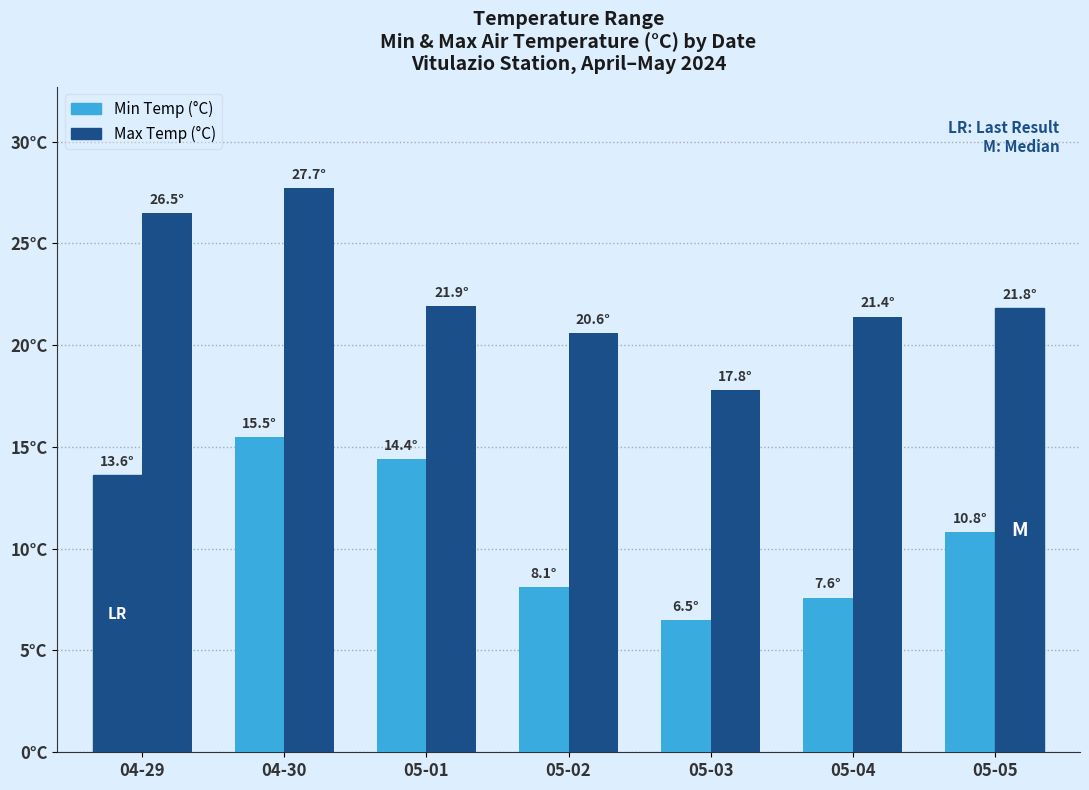

Does the chart contain any negative values?

No